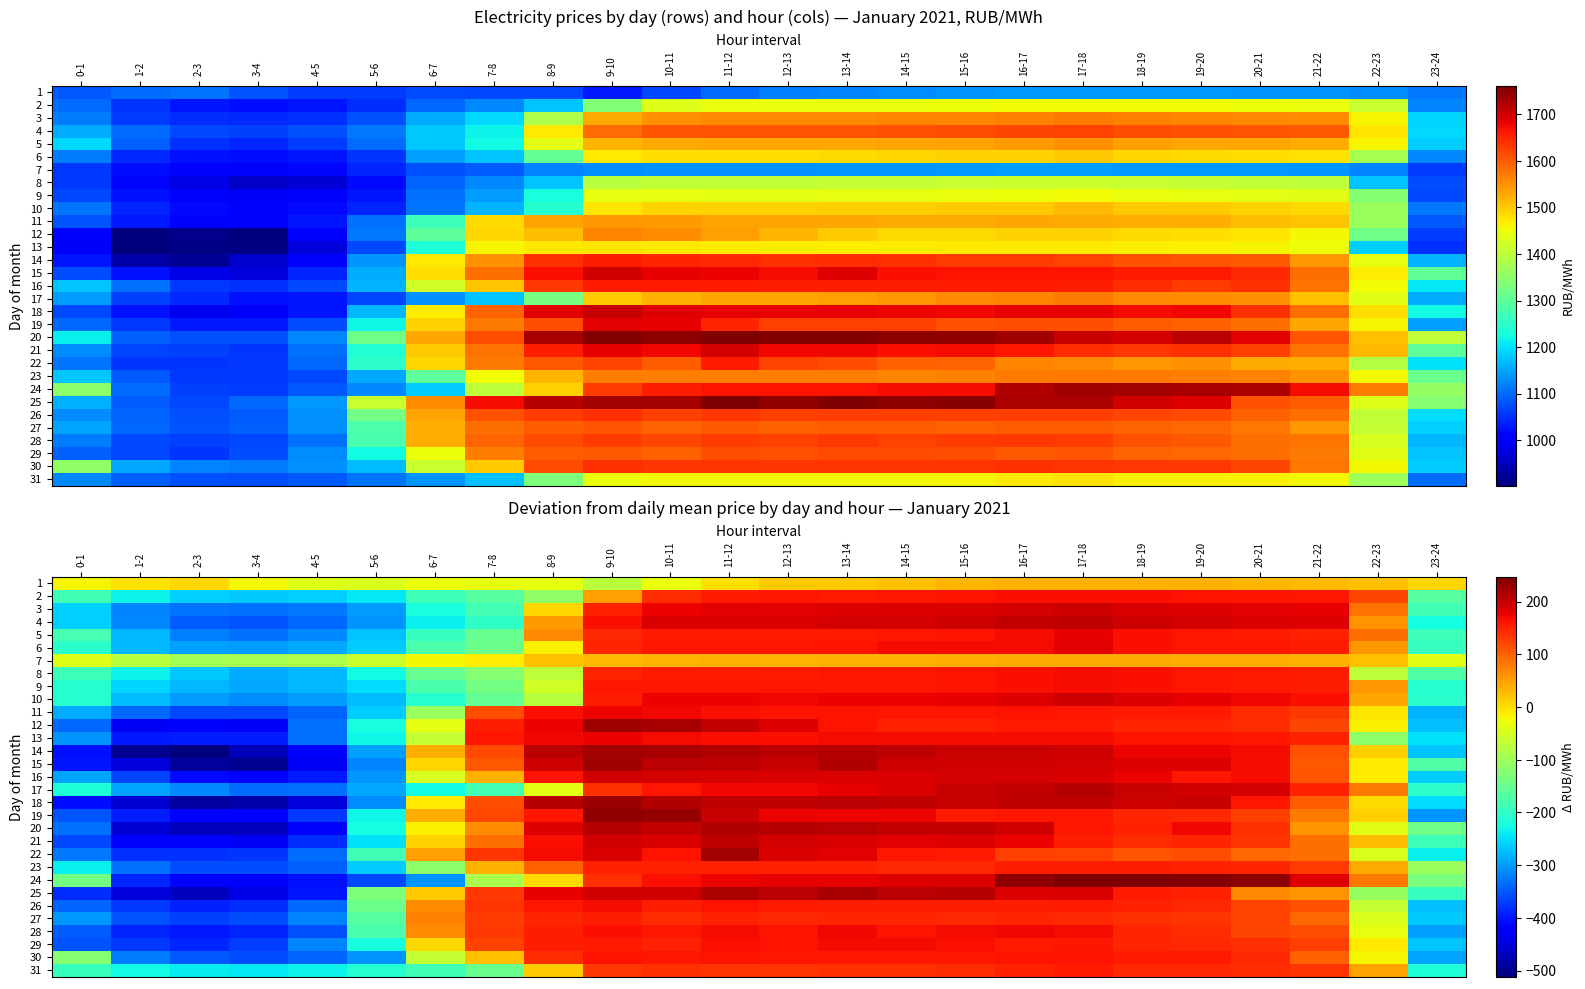

What is the difference between the highest and lowest values at 2-3?

515.8